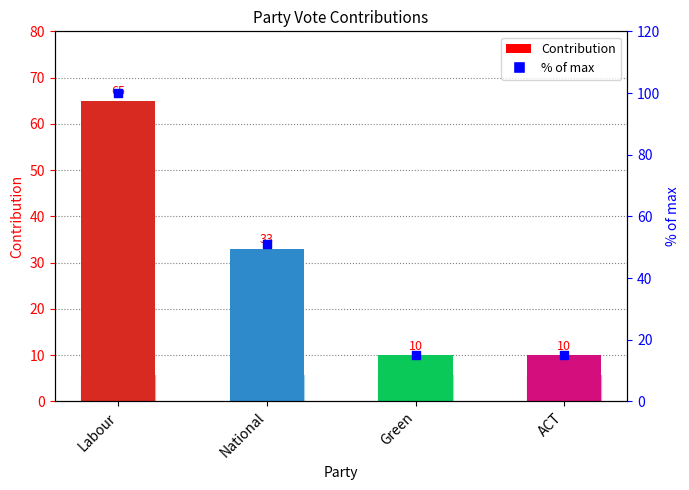

What are all the series names shown in the legend?

Contribution, % of max